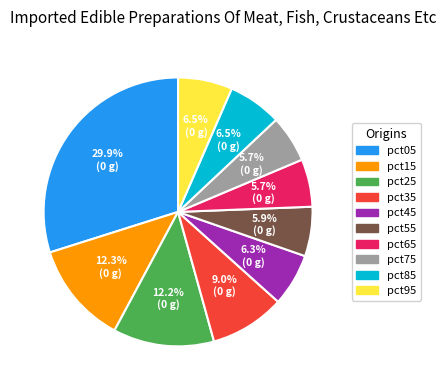

To the nearest percent, what percentage of the pie is pct05?

30%